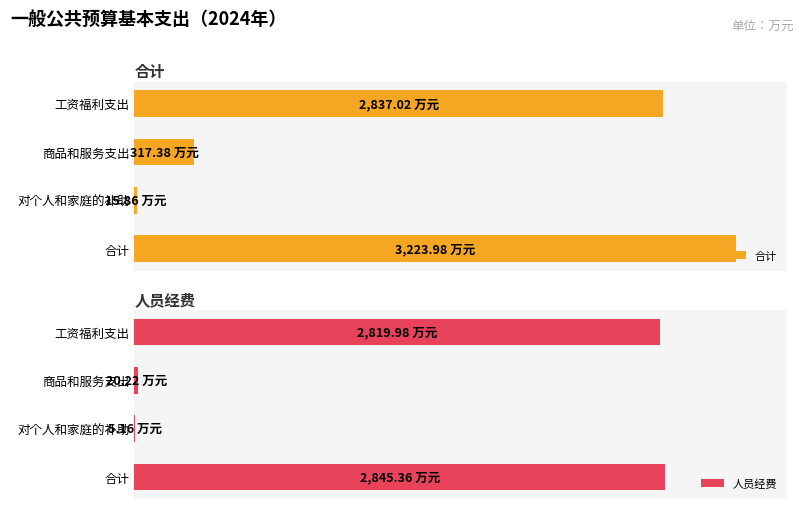

Reading left to right, what are all the values shown in this chart?

合计: 2837.0	317.4	15.9	3224.0
人员经费: 2820.0	20.2	5.2	2845.4